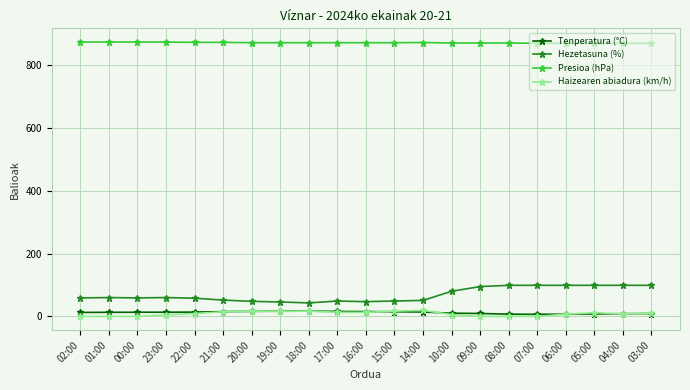

True or false: Tenperatura (°C) and Presioa (hPa) intersect in this chart.

False